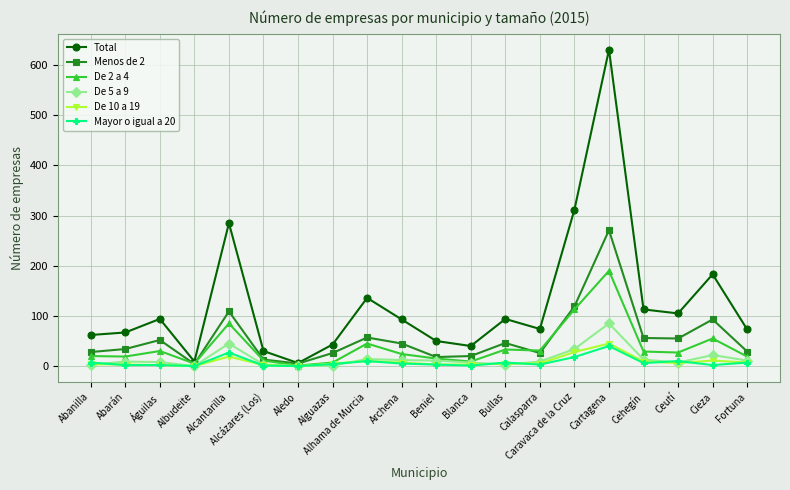

Where is the first local minimum for De 5 a 9?

Albudeite